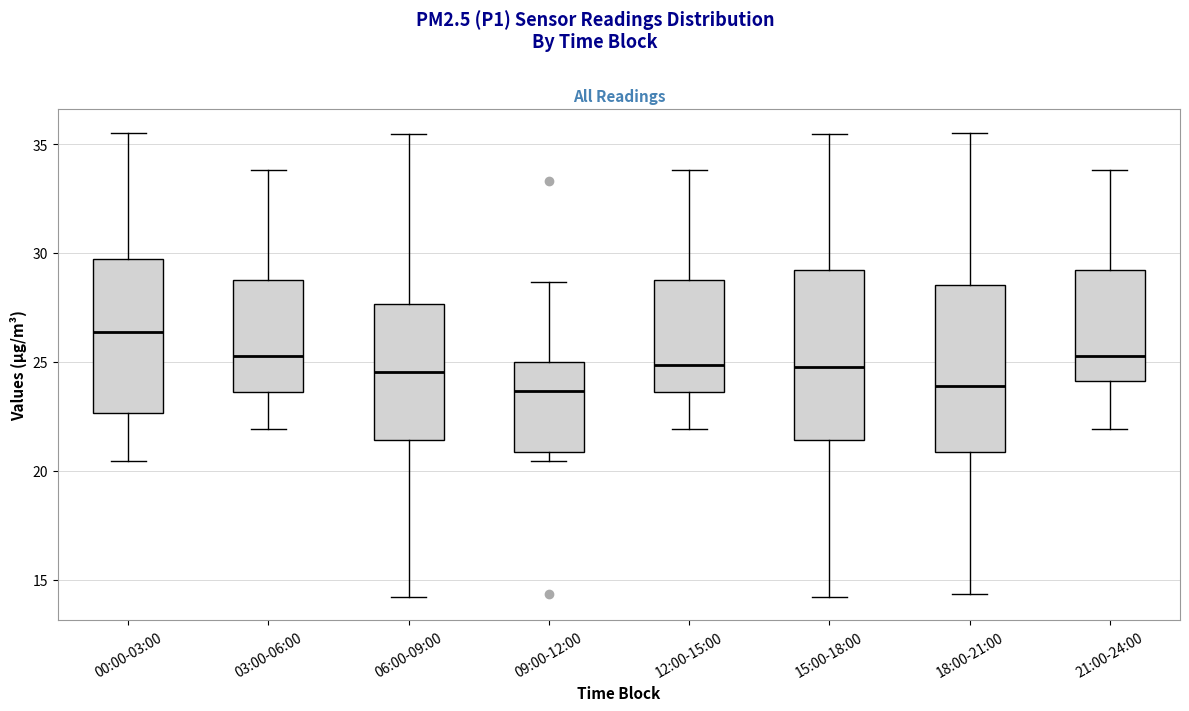

Reading left to right, read every box against the y-axis: the position of its median line, the range the box covers, and the ends of its whiskers. The values are not printed on the chart, so give them approximately, as read against the axis.

00:00-03:00: median 26.5, box 22.5 to 29.5, whiskers 20.5 to 35.5
03:00-06:00: median 25.5, box 23.5 to 29.0, whiskers 22.0 to 34.0
06:00-09:00: median 24.5, box 21.5 to 27.5, whiskers 14.0 to 35.5
09:00-12:00: median 23.5, box 21.0 to 25.0, whiskers 20.5 to 28.5
12:00-15:00: median 25.0, box 23.5 to 29.0, whiskers 22.0 to 34.0
15:00-18:00: median 25.0, box 21.5 to 29.0, whiskers 14.0 to 35.5
18:00-21:00: median 24.0, box 21.0 to 28.5, whiskers 14.5 to 35.5
21:00-24:00: median 25.5, box 24.0 to 29.0, whiskers 22.0 to 34.0